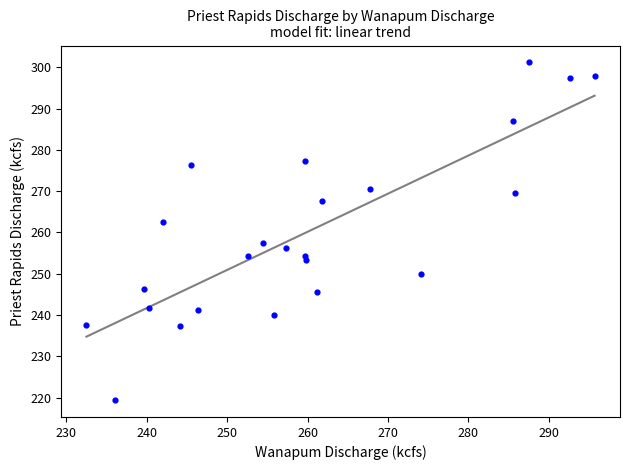

What is the range of Y values (max minus min)?

81.8